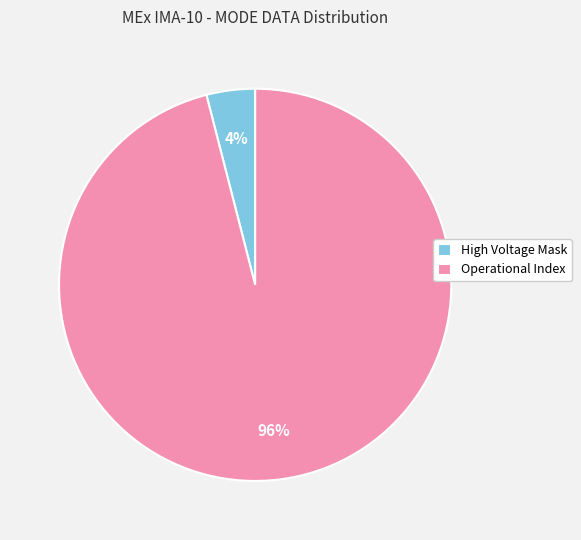

Which slice is the smallest?

High Voltage Mask